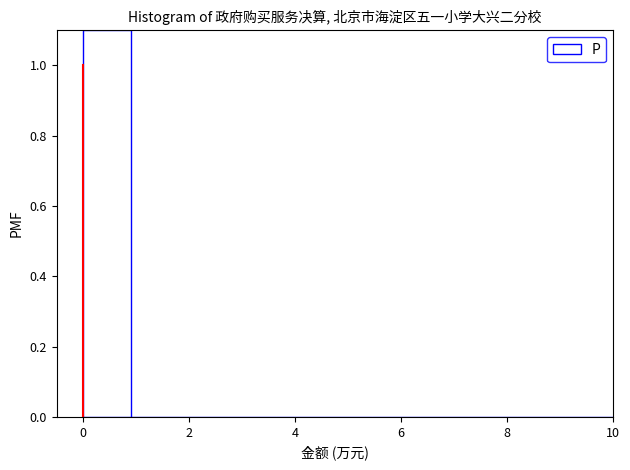

Which range on the x-axis has the tallest bar?

0.0 to 1.0